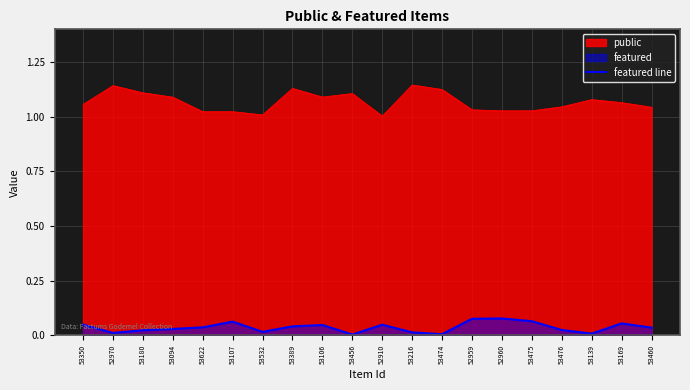

Rank the series by their maximum value, from lowest to highest.

featured line, public